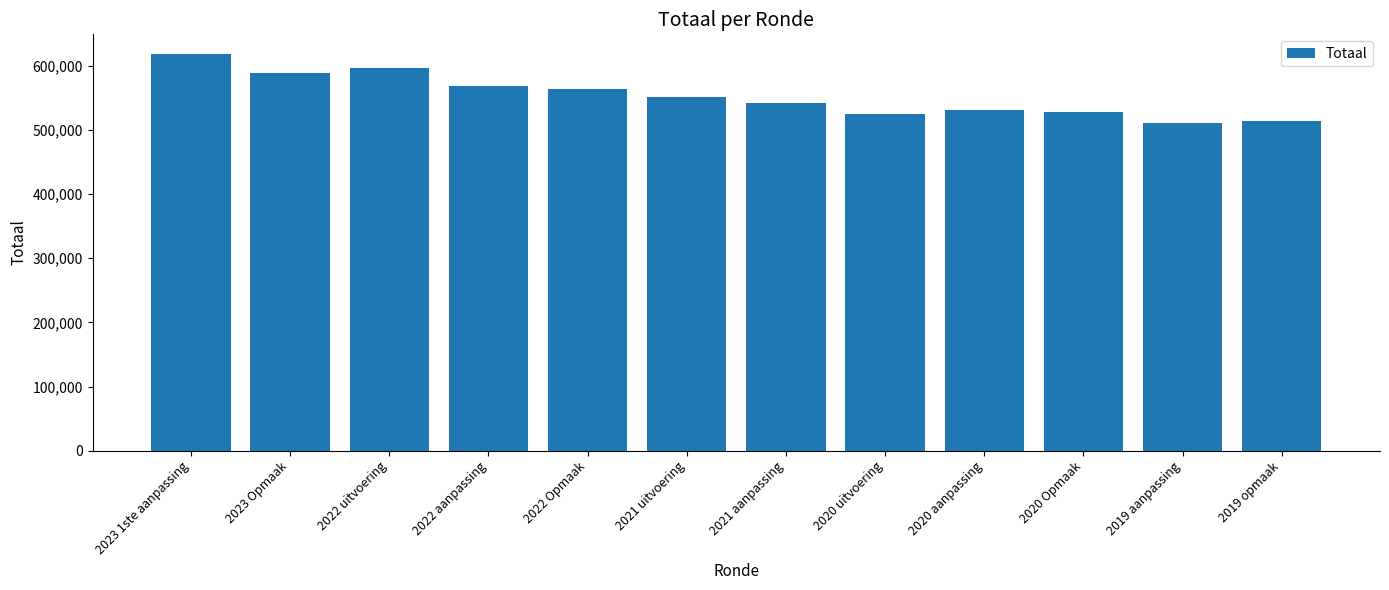

What is the approximate value at 2021 uitvoering, to the nearest 100?

551600